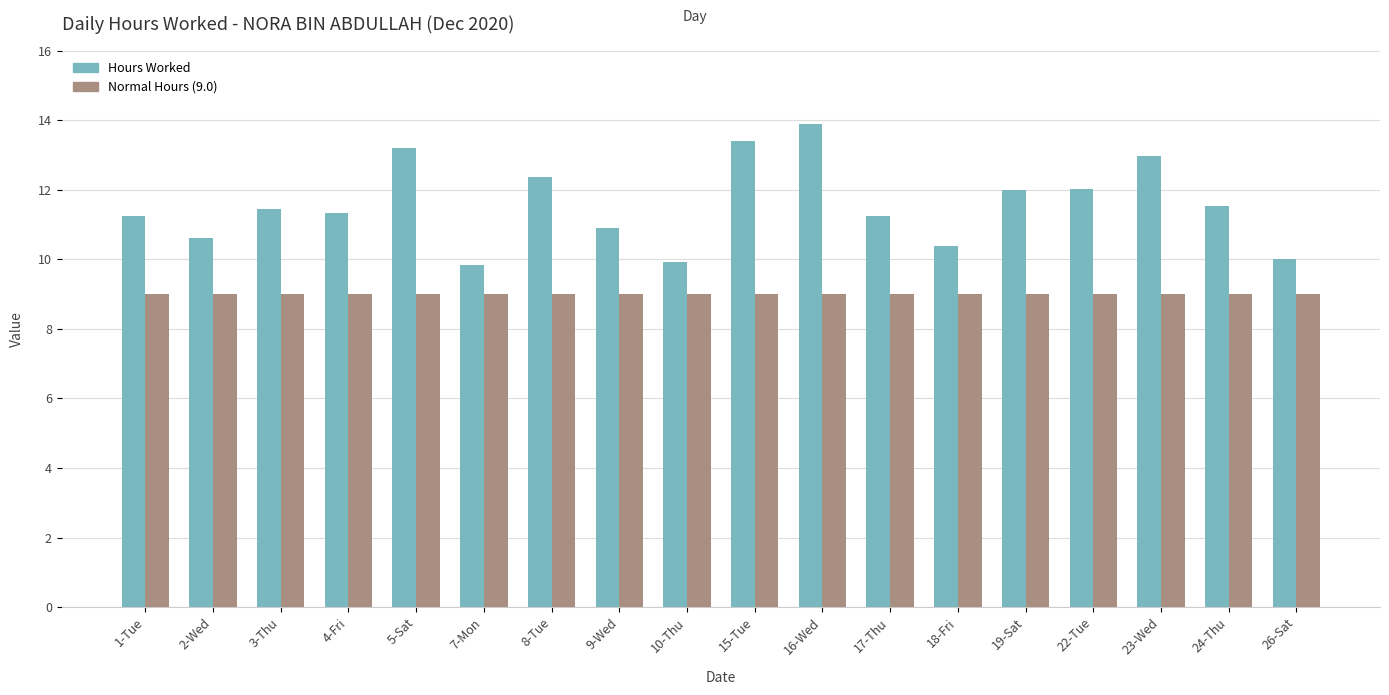

What position from the left is 19-Sat?

14